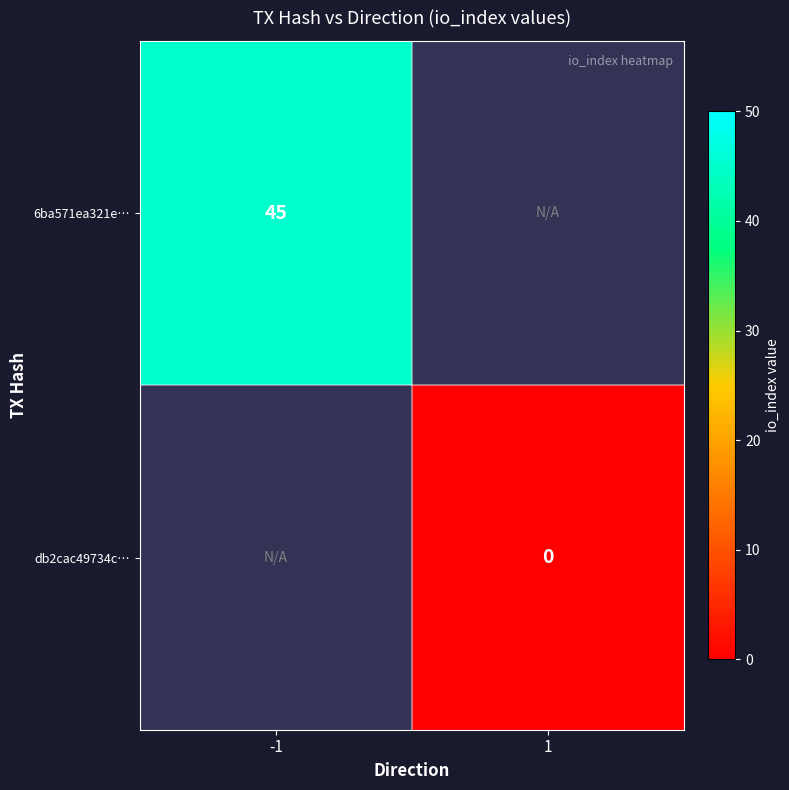

The 6ba571ea321e… series shows 78 at -1. True or false?

False